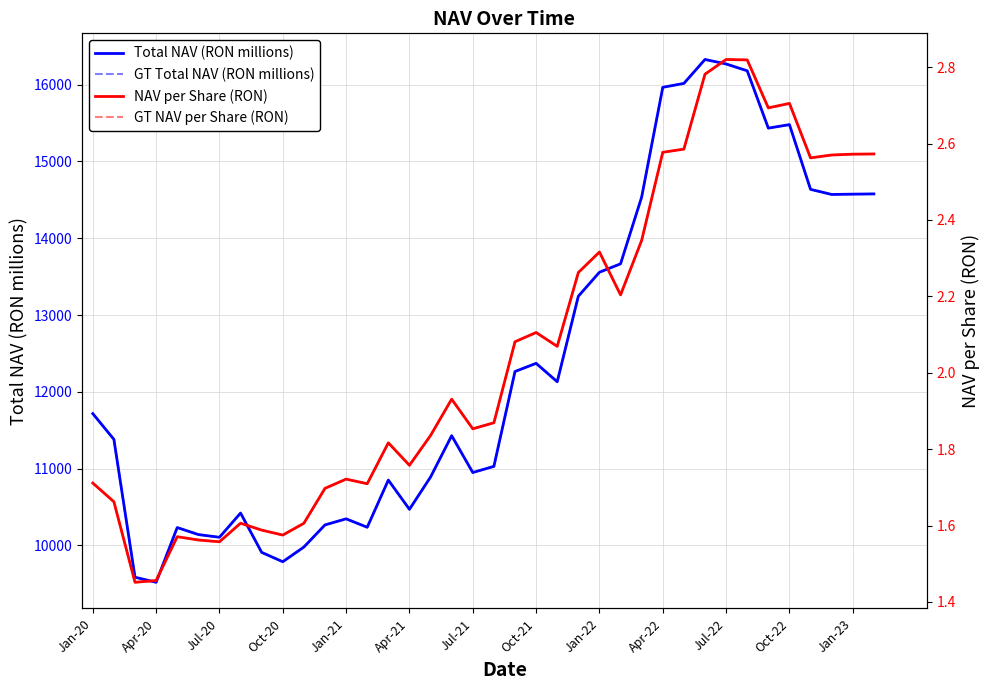

True or false: GT Total NAV (RON millions) and NAV per Share (RON) cross at least once.

False